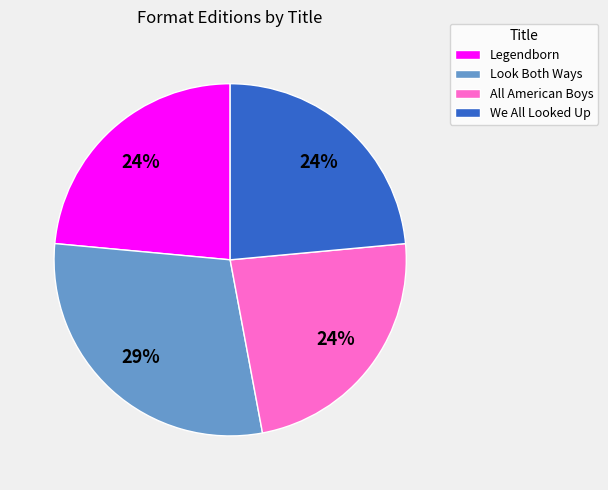

To the nearest percent, what is the average slice percentage?

25%